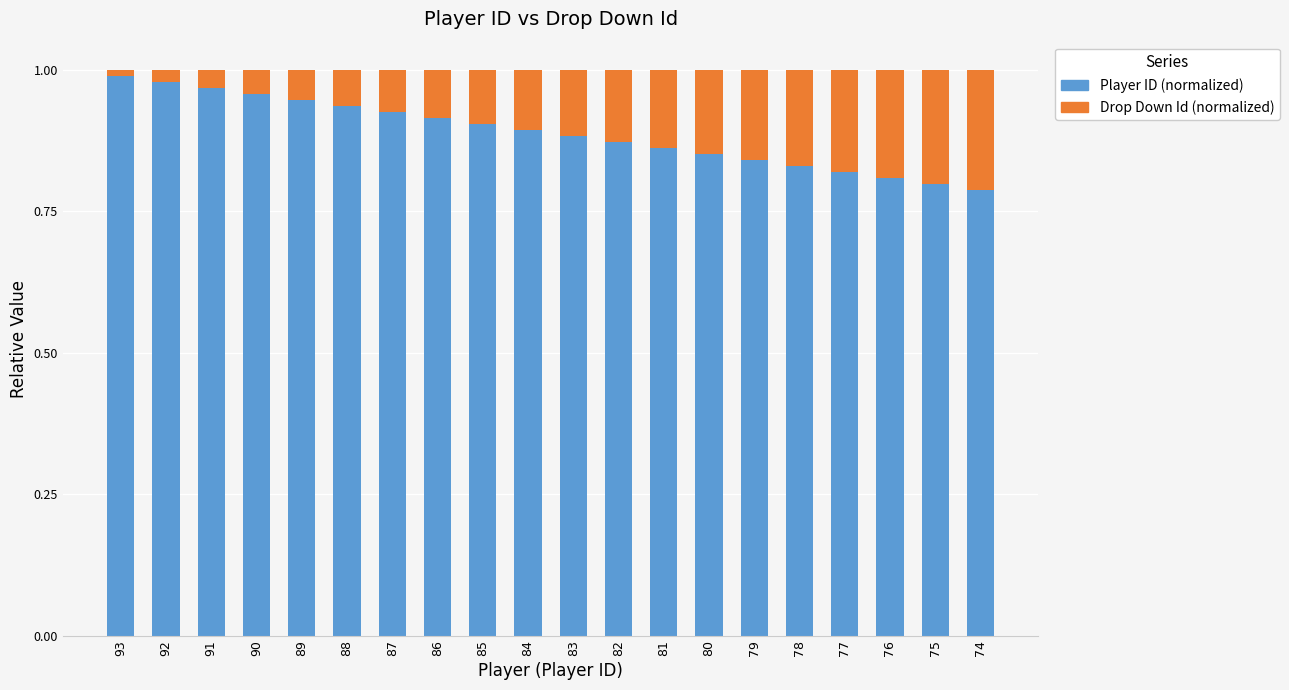

True or false: Player ID (normalized) has a value of 0.9 at 89.

True